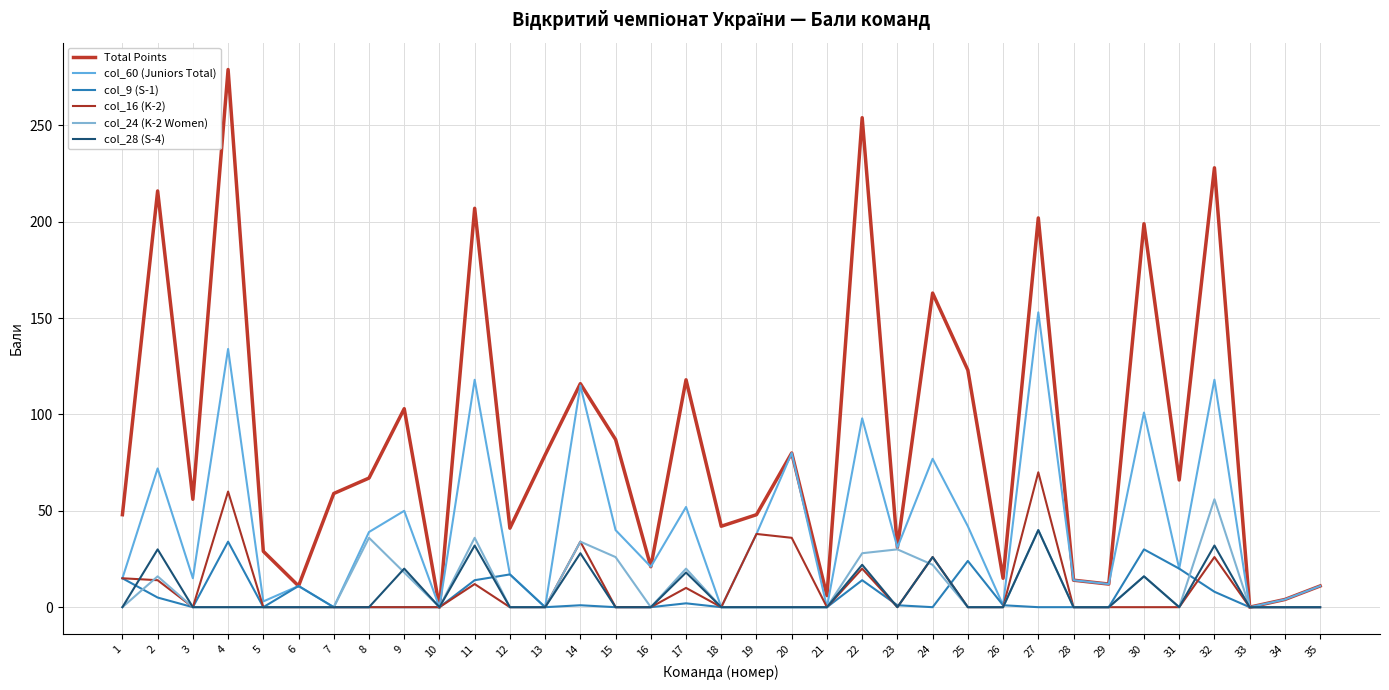

Where is the first local minimum for Total Points?

3